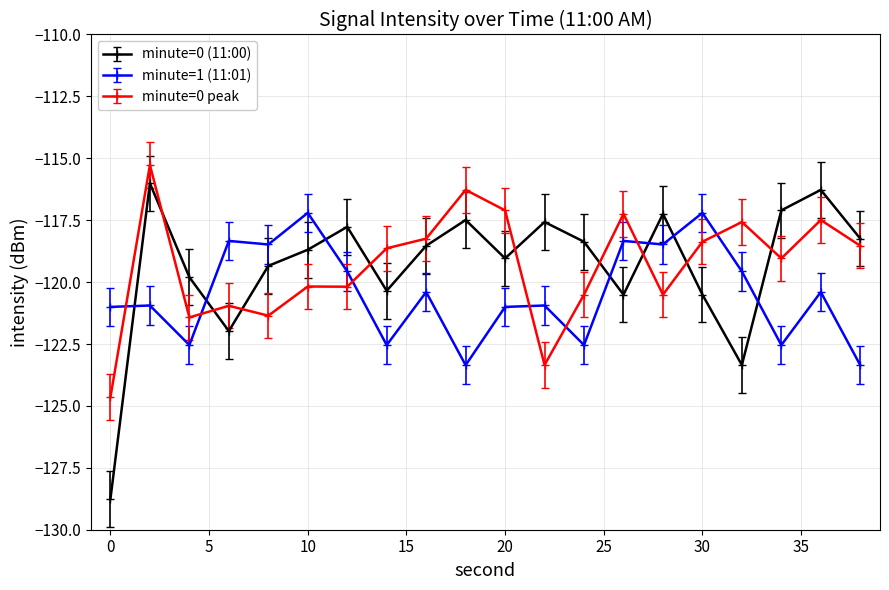

What is the maximum value for minute=0 peak?

-115.3